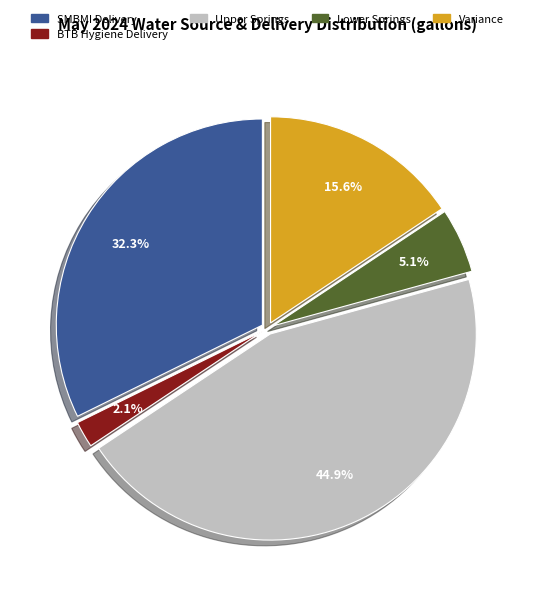

Which has a higher value, Lower Springs or Upper Springs?

Upper Springs